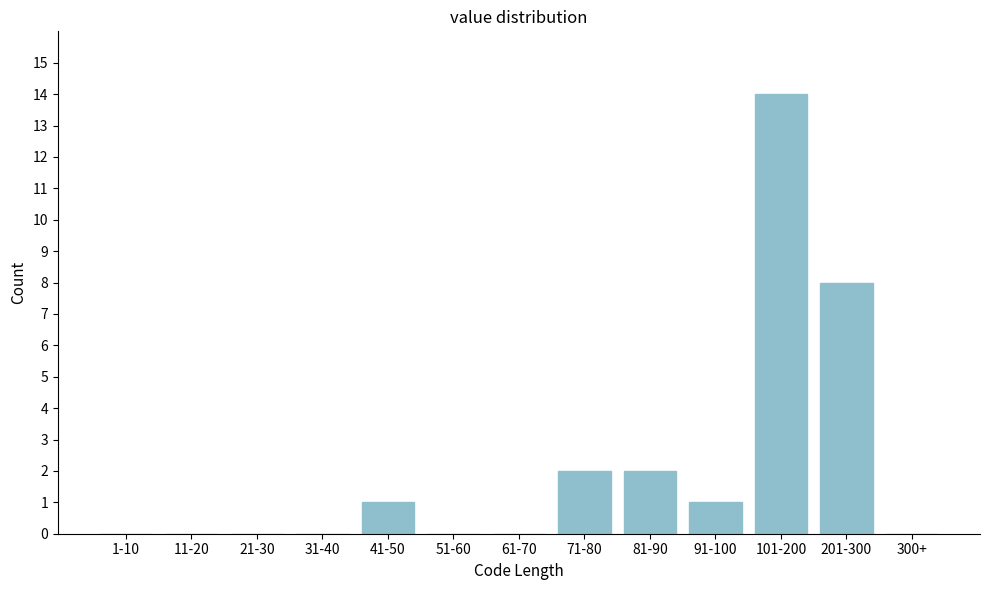

Reading left to right, extract all data points from this chart.

1-10=0	11-20=0	21-30=0	31-40=0	41-50=1	51-60=0	61-70=0	71-80=2	81-90=2	91-100=1	101-200=14	201-300=8	300+=0